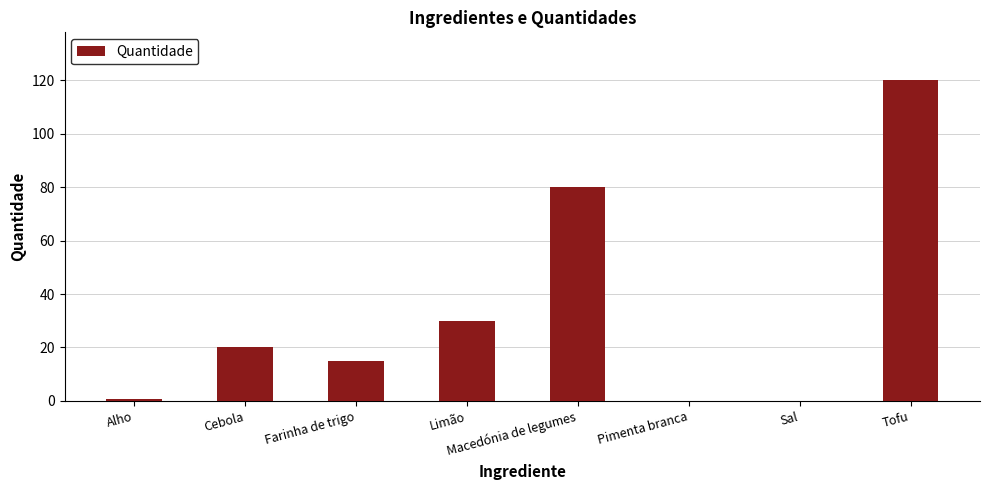

What is the difference between the values at Tofu and Cebola?

100.0